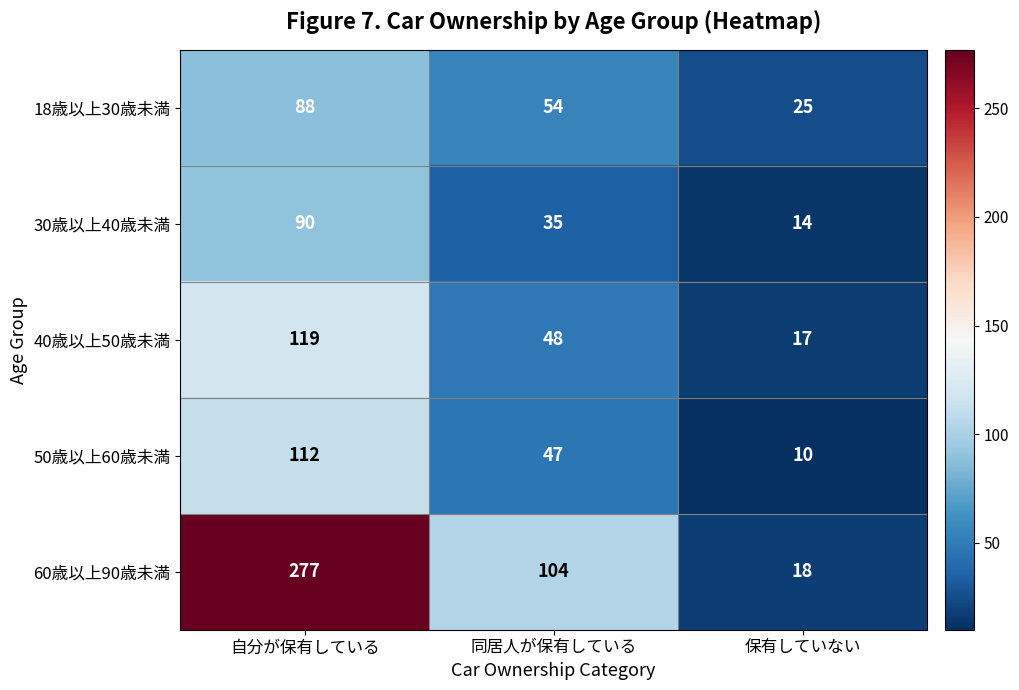

Which series has the largest range (max minus min)?

60歳以上90歳未満